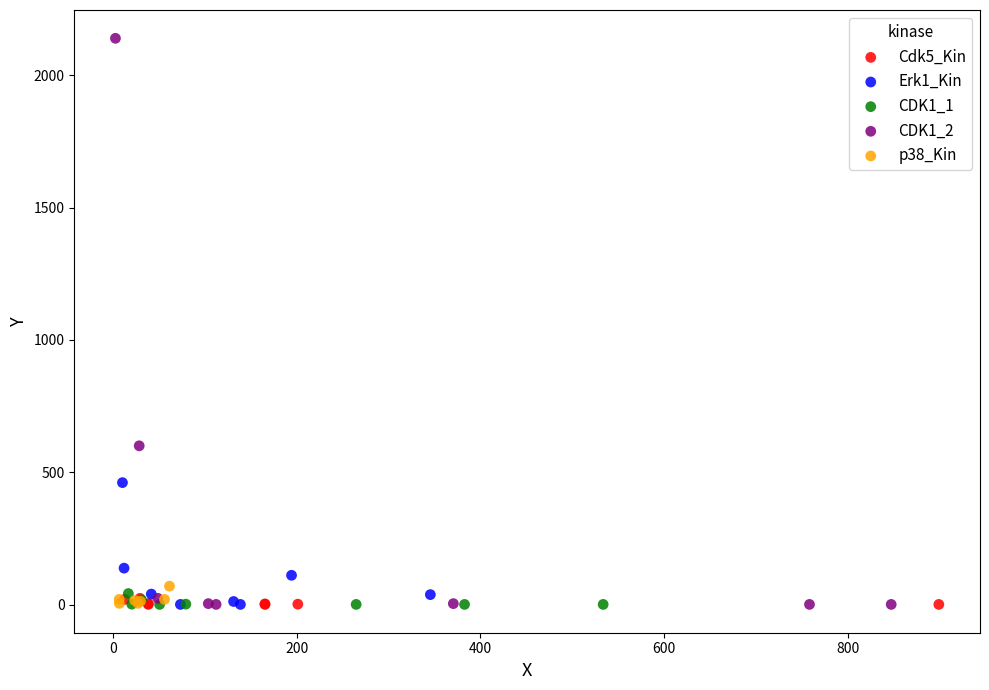

Which series contains the highest Y value?

CDK1_2